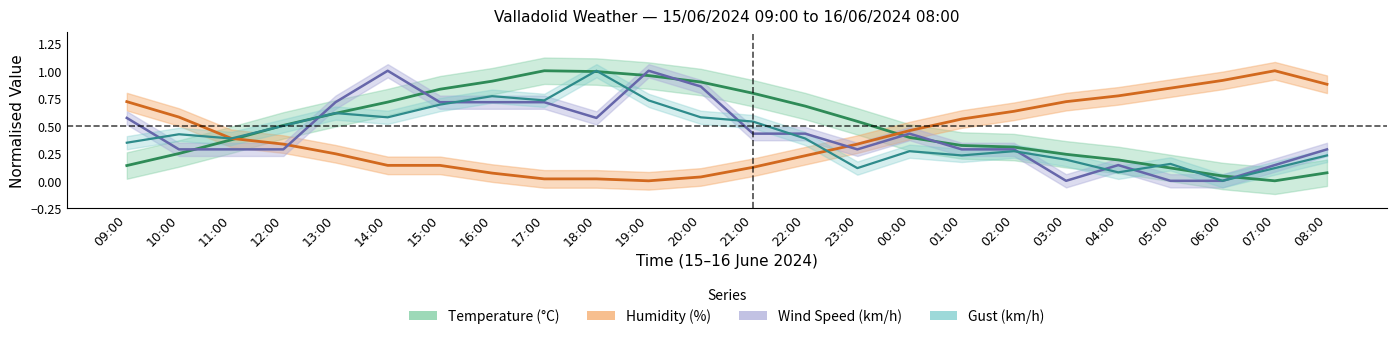

True or false: Temperature (C) and Gust (km/h) cross at least once.

True